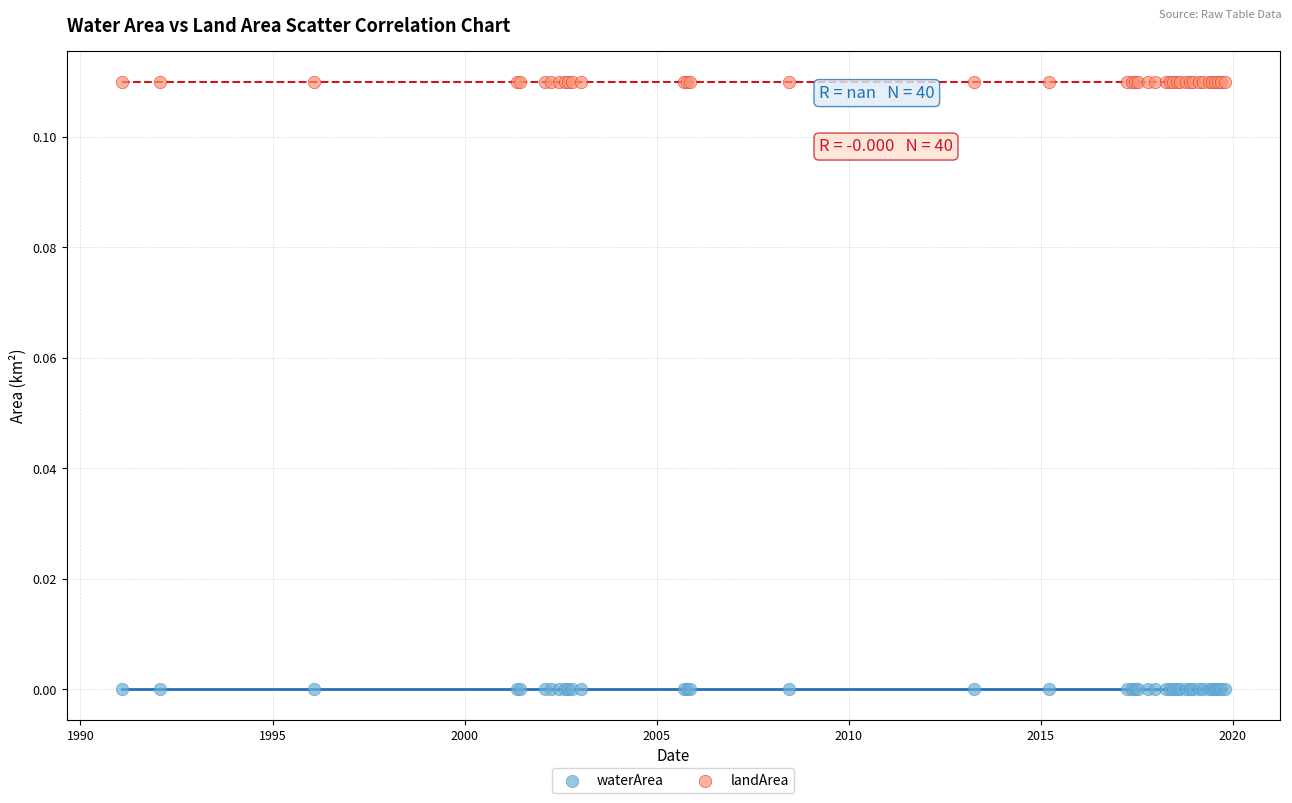

Which series reaches the maximum Y coordinate?

landArea